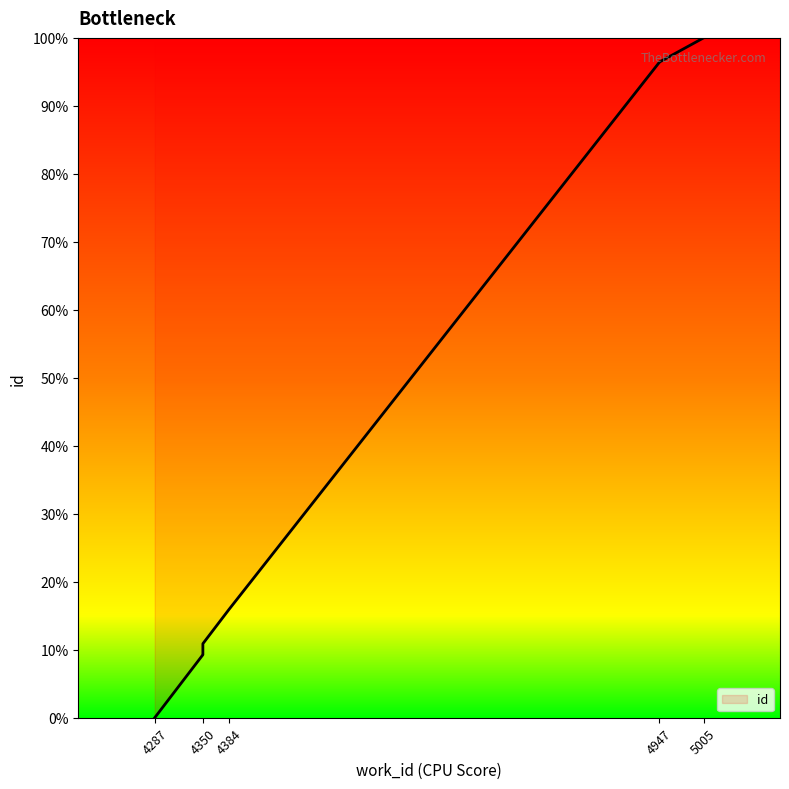

Read the value at 4350.

10.9